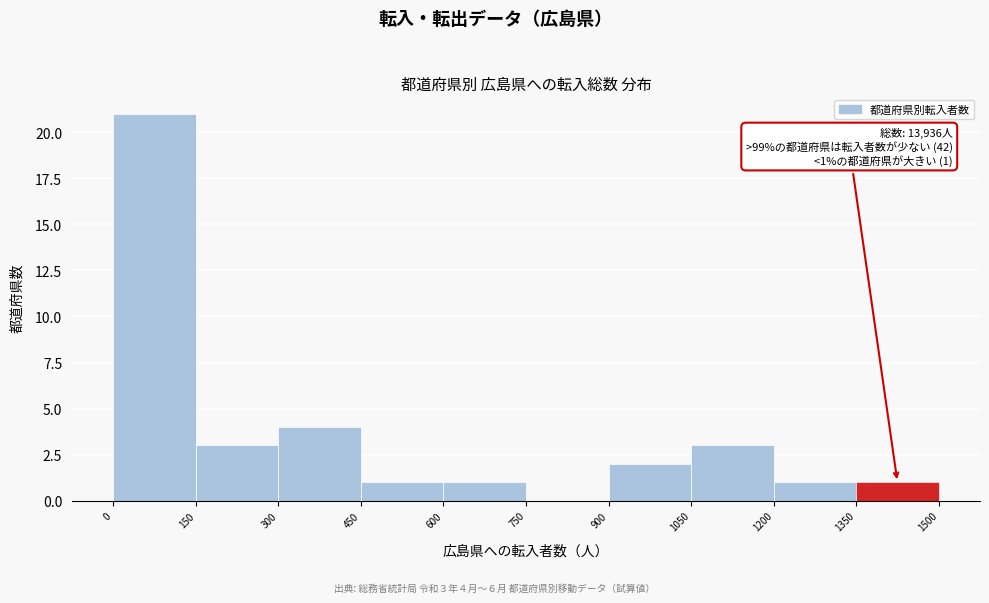

Over which range of the x-axis is the bar tallest?

0 to 150